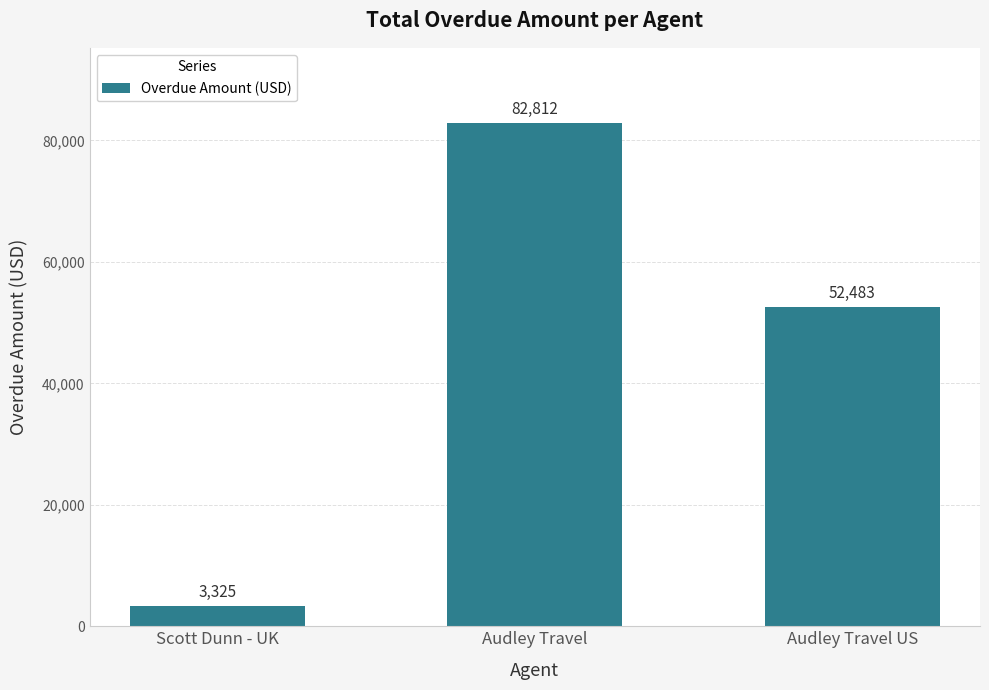

What is the ratio of the value at Audley Travel to the value at Audley Travel US?

1.6